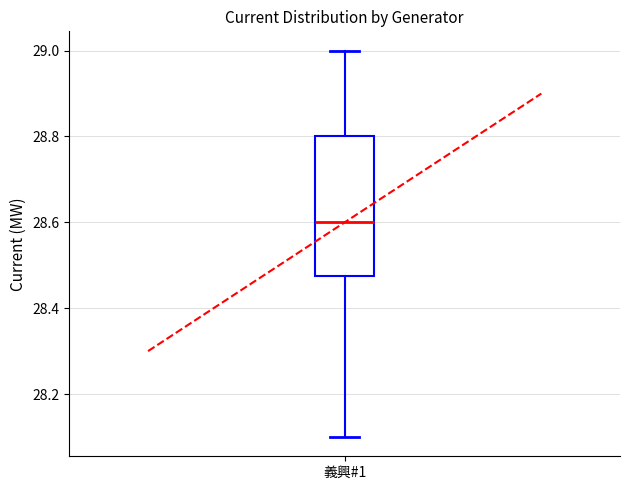

Where does the upper whisker of the box for 義興#1 end on the y-axis? The values are not printed on the chart, so give them approximately, as read against the axis.

29.00